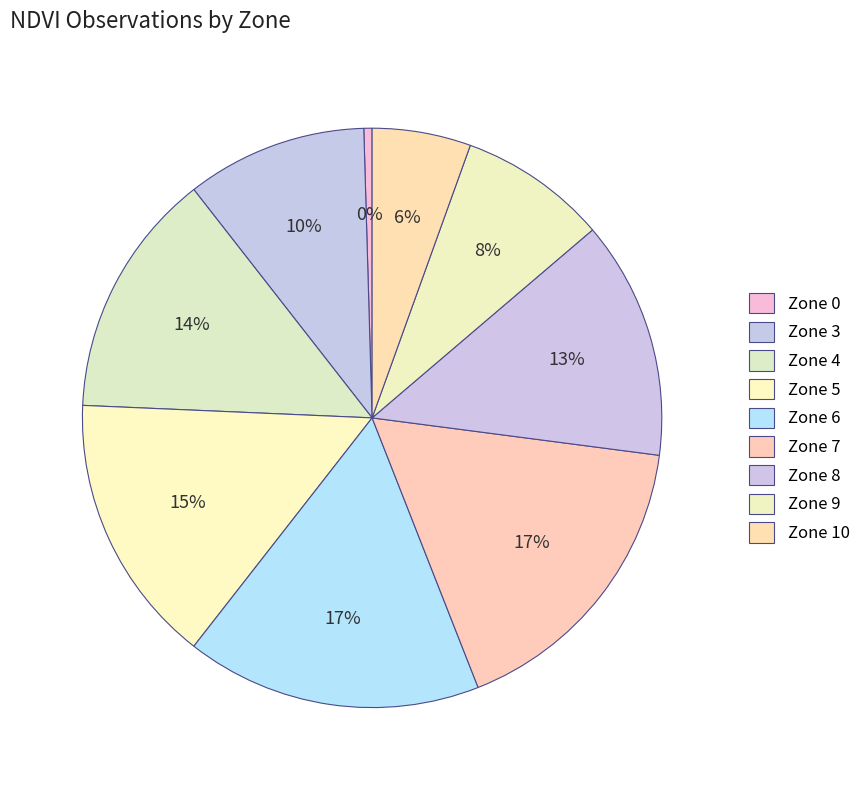

How many slices are in this pie chart?

9